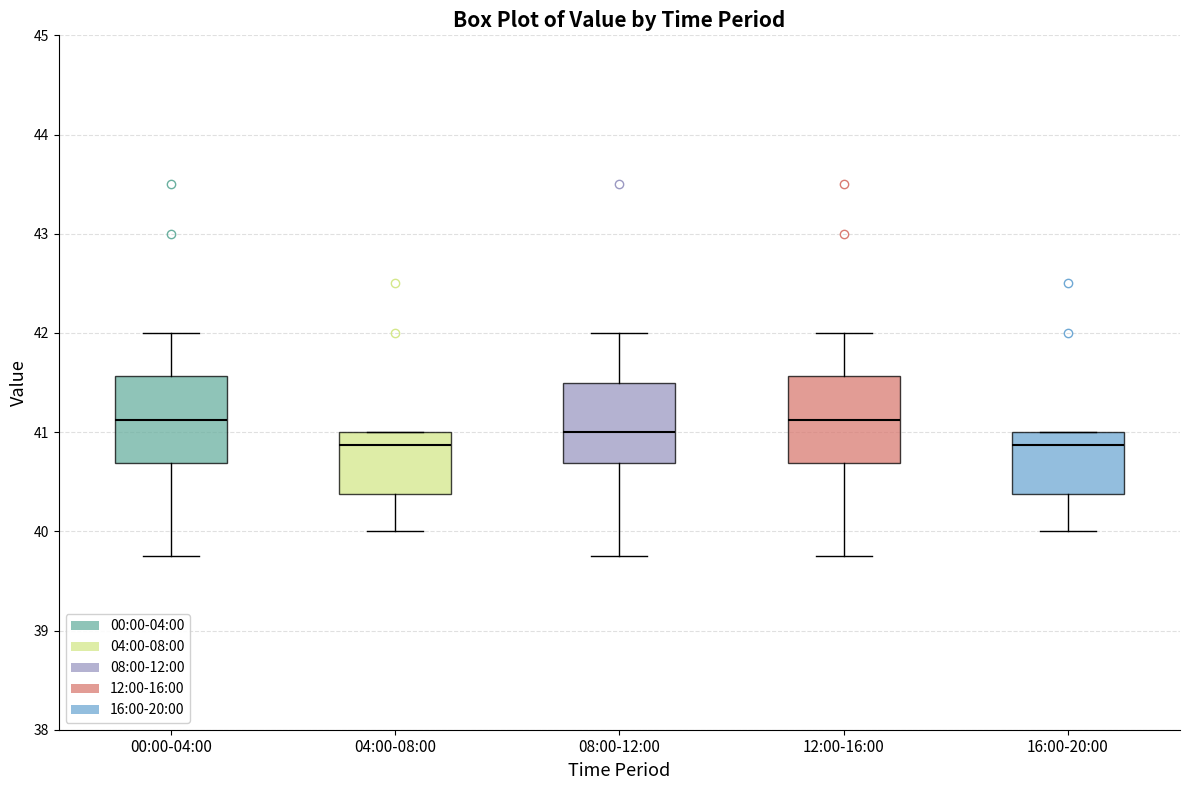

Reading left to right, transcribe this box plot: for each box, give where its median line is, the range the box spans, and where its two whiskers end, as read against the y-axis. The values are not printed on the chart, so give them approximately, as read against the axis.

00:00-04:00: median 41.1, box 40.7 to 41.6, whiskers 39.8 to 42.0
04:00-08:00: median 40.9, box 40.4 to 41.0, whiskers 40.0 to 41.0
08:00-12:00: median 41.0, box 40.7 to 41.5, whiskers 39.8 to 42.0
12:00-16:00: median 41.1, box 40.7 to 41.6, whiskers 39.8 to 42.0
16:00-20:00: median 40.9, box 40.4 to 41.0, whiskers 40.0 to 41.0